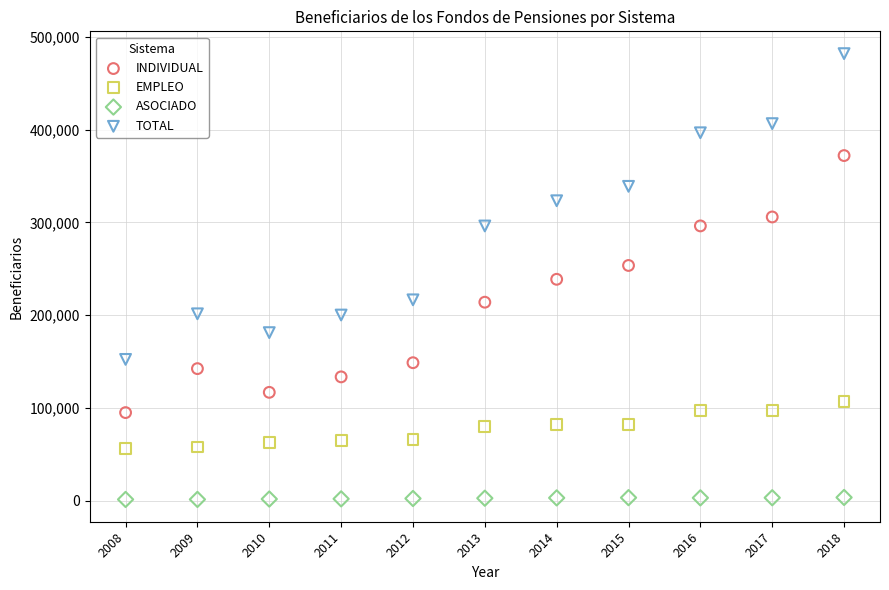

Across all data points, what is the range of Y values (max minus min)?

480697